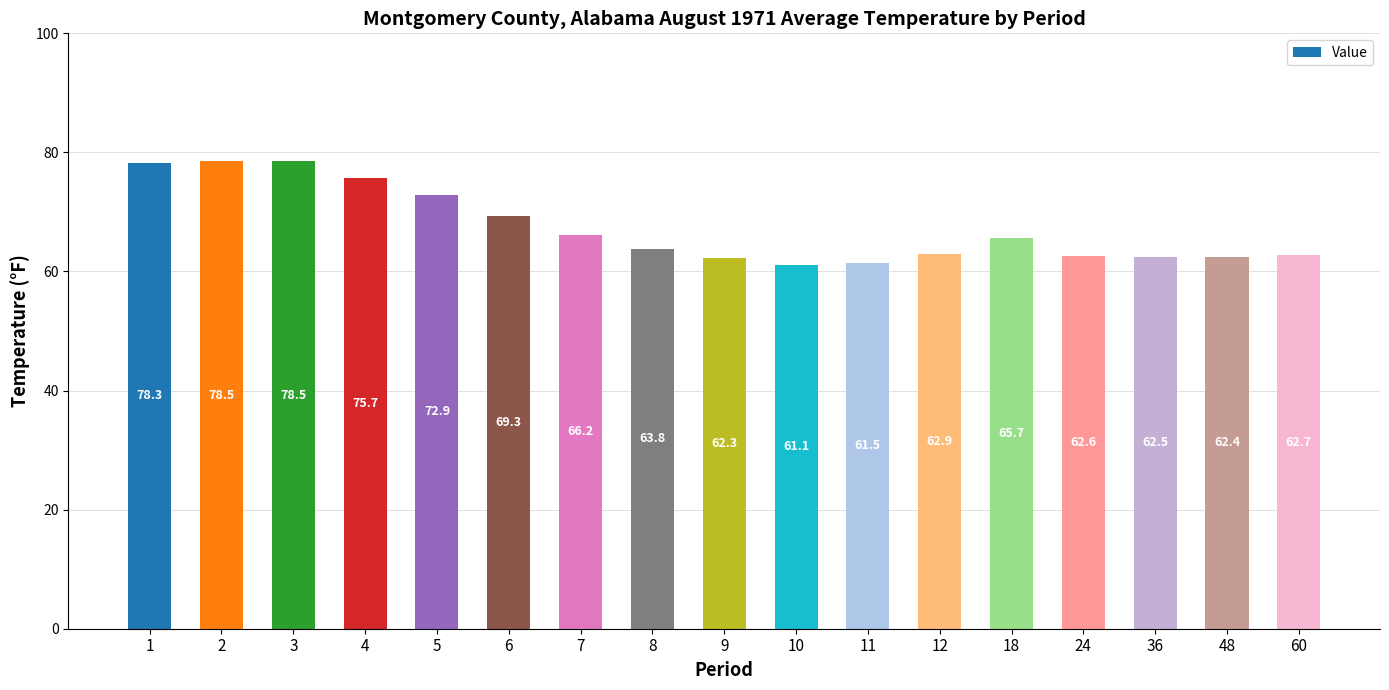

Are the bars horizontal?

No